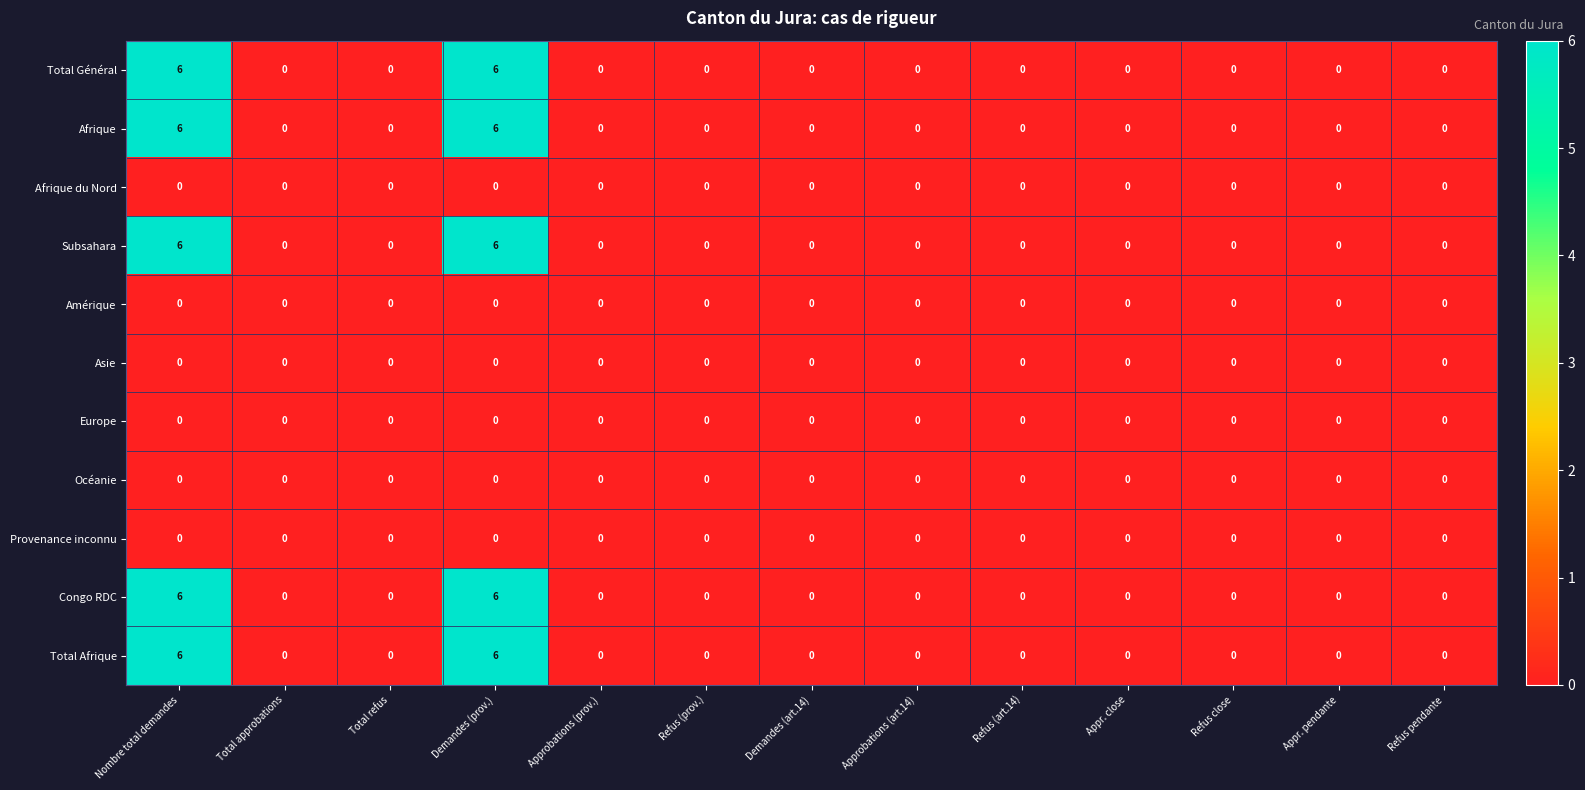

At how many categories does at least one series exceed 1?

2